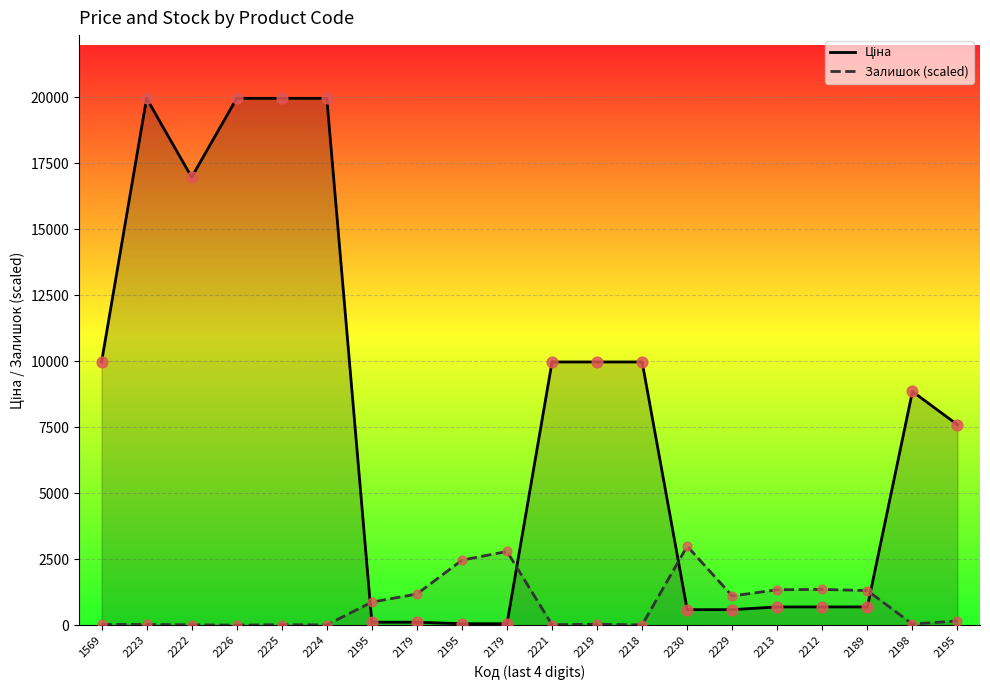

What is the total value across all series at 2219?

10011.7